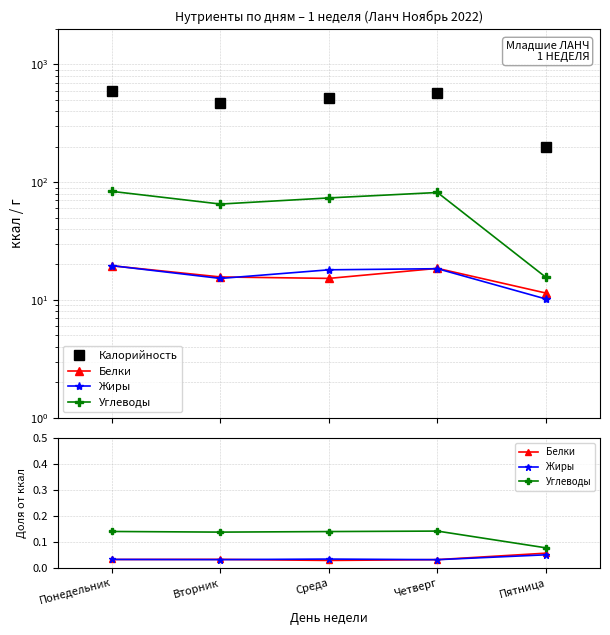

How many distinct data groups are displayed?

4